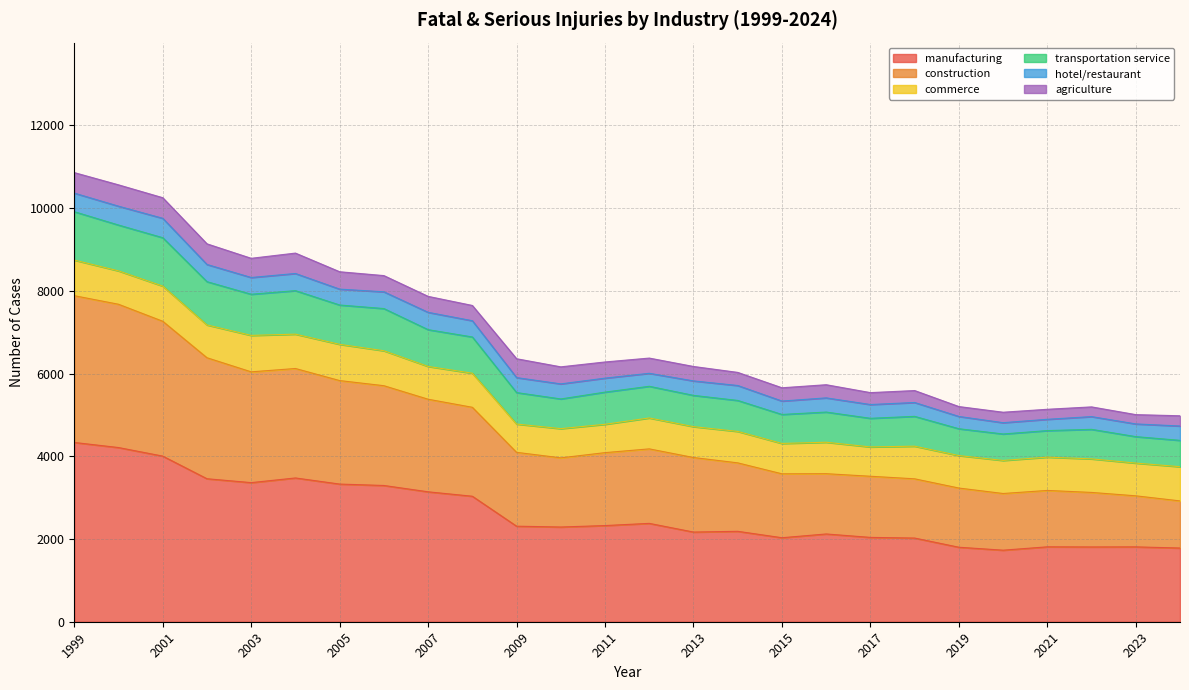

What are all the series names shown in the legend?

manufacturing, construction, commerce, transportation service, hotel/restaurant, agriculture